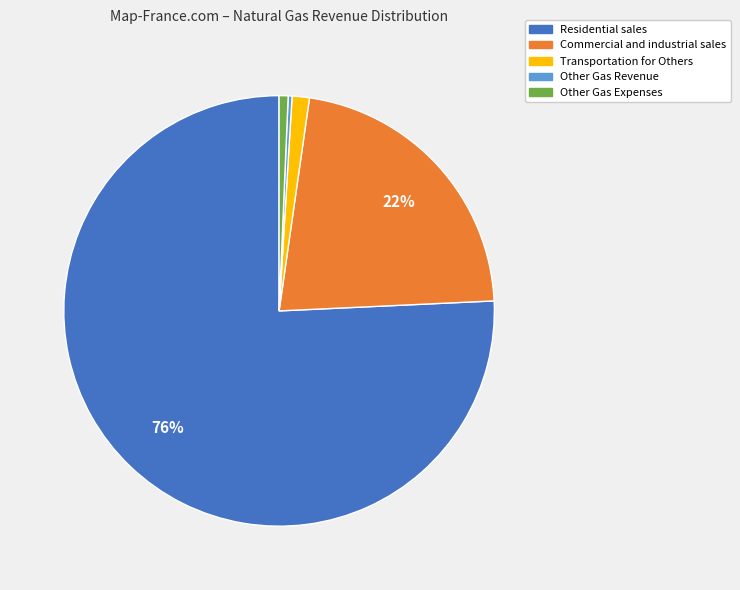

Is it true that Transportation for Others is 1% of the pie?

True